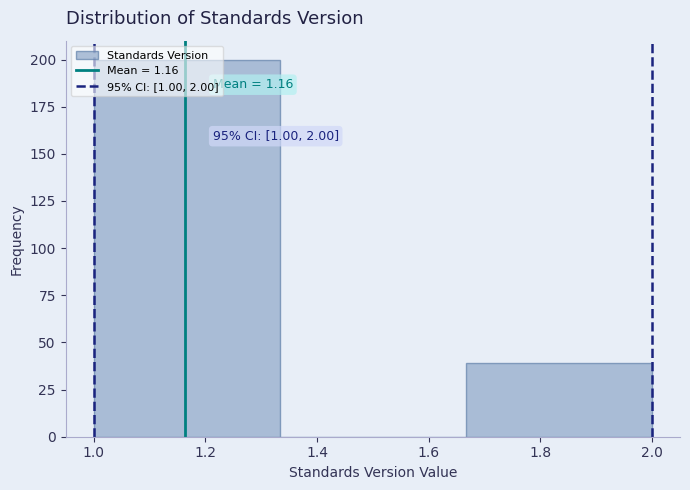

Which range on the x-axis has the tallest bar?

1.00 to 1.34